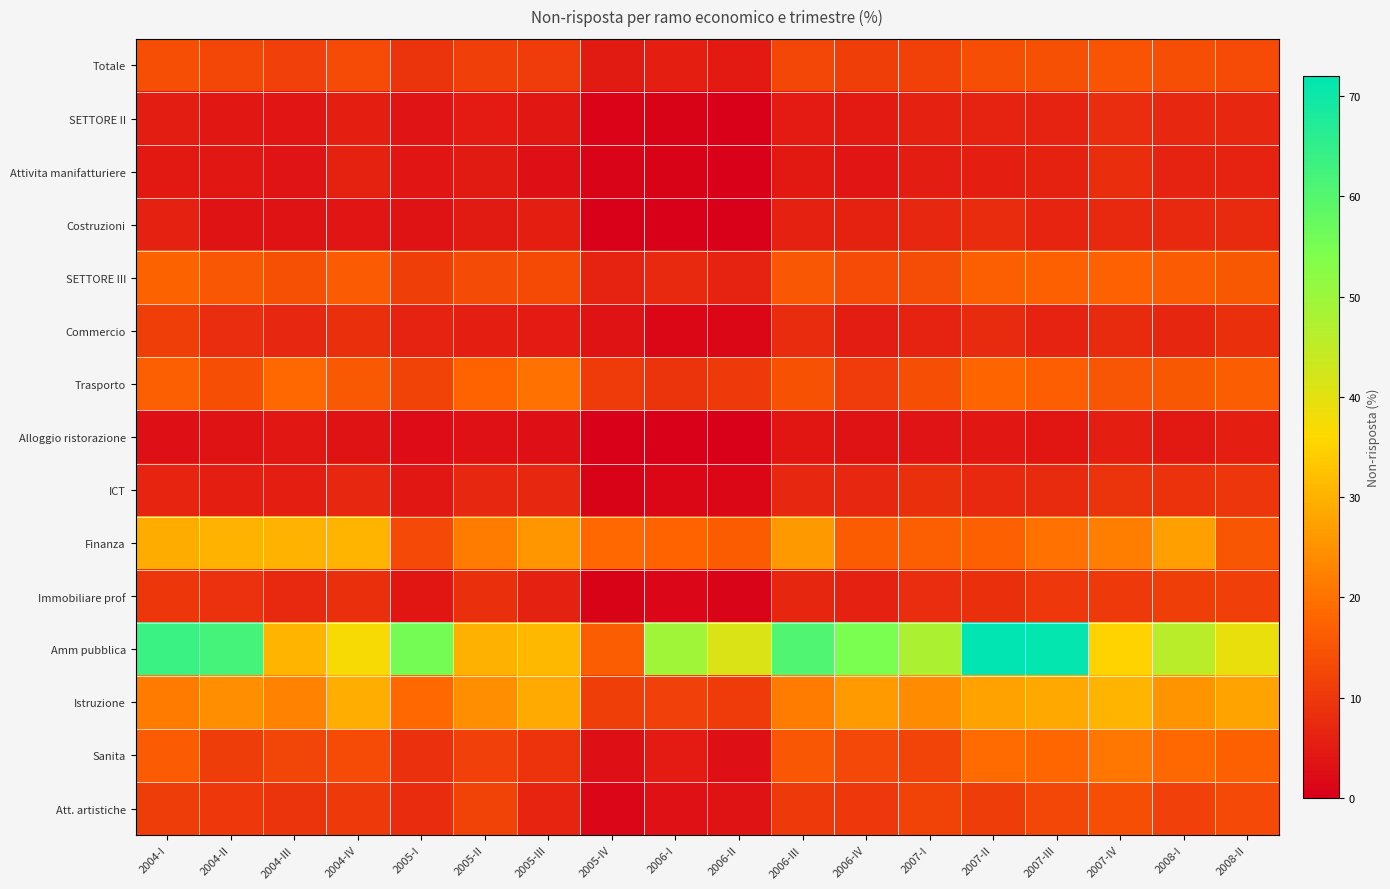

Reading left to right, transcribe all the data shown in this chart.

Totale: 2004-I=14.2	2004-II=12.6	2004-III=11.5	2004-IV=13.5	2005-I=9.1	2005-II=11.1	2005-III=10.8	2005-IV=4.8	2006-I=5.4	2006-II=4.7	2006-III=12.7	2006-IV=11.1	2007-I=11.6	2007-II=14.1	2007-III=14.2	2007-IV=14.9	2008-I=13.9	2008-II=13.4
SETTORE II: 2004-I=5.2	2004-II=4.3	2004-III=3.9	2004-IV=5.6	2005-I=3.7	2005-II=5.0	2005-III=4.1	2005-IV=0.7	2006-I=0.6	2006-II=0.4	2006-III=5.0	2006-IV=4.7	2007-I=6.0	2007-II=6.4	2007-III=6.4	2007-IV=8.1	2008-I=7.0	2008-II=6.9
Attivita manifatturiere: 2004-I=4.6	2004-II=4.3	2004-III=3.8	2004-IV=6.1	2005-I=3.9	2005-II=4.8	2005-III=3.1	2005-IV=0.8	2006-I=0.7	2006-II=0.3	2006-III=4.4	2006-IV=3.8	2007-I=5.3	2007-II=5.6	2007-III=6.1	2007-IV=8.2	2008-I=6.4	2008-II=6.4
Costruzioni: 2004-I=5.9	2004-II=3.6	2004-III=3.4	2004-IV=3.9	2005-I=3.4	2005-II=4.8	2005-III=5.7	2005-IV=0.3	2006-I=0.3	2006-II=0.3	2006-III=6.0	2006-IV=6.1	2007-I=7.1	2007-II=7.7	2007-III=6.5	2007-IV=7.4	2008-I=7.3	2008-II=7.7
SETTORE III: 2004-I=17.4	2004-II=15.5	2004-III=14.3	2004-IV=16.2	2005-I=11.0	2005-II=13.3	2005-III=13.2	2005-IV=6.3	2006-I=7.3	2006-II=6.4	2006-III=15.5	2006-IV=13.4	2007-I=13.5	2007-II=16.9	2007-III=17.0	2007-IV=17.3	2008-I=16.3	2008-II=15.7
Commercio: 2004-I=11.1	2004-II=8.1	2004-III=7.1	2004-IV=8.5	2005-I=6.3	2005-II=5.4	2005-III=5.0	2005-IV=3.6	2006-I=1.4	2006-II=1.4	2006-III=7.9	2006-IV=5.3	2007-I=6.2	2007-II=7.7	2007-III=6.4	2007-IV=7.6	2008-I=6.8	2008-II=8.5
Trasporto: 2004-I=16.9	2004-II=13.8	2004-III=18.3	2004-IV=15.8	2005-I=11.9	2005-II=17.7	2005-III=19.7	2005-IV=10.6	2006-I=9.4	2006-II=10.4	2006-III=14.6	2006-IV=10.7	2007-I=14.0	2007-II=17.9	2007-III=16.7	2007-IV=15.1	2008-I=15.7	2008-II=16.5
Alloggio ristorazione: 2004-I=3.1	2004-II=3.6	2004-III=4.1	2004-IV=3.5	2005-I=2.4	2005-II=3.2	2005-III=3.0	2005-IV=0.4	2006-I=0.3	2006-II=0.3	2006-III=4.0	2006-IV=3.6	2007-I=3.7	2007-II=4.3	2007-III=4.0	2007-IV=5.6	2008-I=4.4	2008-II=5.5
ICT: 2004-I=6.6	2004-II=5.6	2004-III=5.7	2004-IV=7.0	2005-I=4.2	2005-II=7.2	2005-III=7.1	2005-IV=0.7	2006-I=1.4	2006-II=1.4	2006-III=7.0	2006-IV=7.0	2007-I=8.6	2007-II=7.3	2007-III=7.6	2007-IV=9.4	2008-I=9.0	2008-II=9.7
Finanza: 2004-I=29.0	2004-II=30.0	2004-III=30.2	2004-IV=30.5	2005-I=13.0	2005-II=21.6	2005-III=25.7	2005-IV=18.1	2006-I=17.6	2006-II=16.4	2006-III=26.0	2006-IV=16.4	2007-I=16.9	2007-II=17.0	2007-III=19.8	2007-IV=21.8	2008-I=27.1	2008-II=15.2
Immobiliare prof: 2004-I=9.9	2004-II=8.8	2004-III=7.3	2004-IV=8.3	2005-I=4.1	2005-II=8.3	2005-III=6.0	2005-IV=0.7	2006-I=1.1	2006-II=1.0	2006-III=6.8	2006-IV=6.0	2007-I=8.1	2007-II=8.4	2007-III=10.0	2007-IV=10.4	2008-I=11.0	2008-II=11.4
Amm pubblica: 2004-I=63.7	2004-II=62.1	2004-III=30.3	2004-IV=37.1	2005-I=55.5	2005-II=29.9	2005-III=31.0	2005-IV=16.5	2006-I=49.2	2006-II=41.1	2006-III=60.6	2006-IV=54.6	2007-I=47.8	2007-II=72.0	2007-III=71.4	2007-IV=35.2	2008-I=45.6	2008-II=39.2
Istruzione: 2004-I=21.4	2004-II=24.5	2004-III=22.7	2004-IV=29.3	2005-I=18.3	2005-II=24.3	2005-III=28.8	2005-IV=11.1	2006-I=11.5	2006-II=10.7	2006-III=21.6	2006-IV=26.3	2007-I=23.9	2007-II=27.4	2007-III=28.7	2007-IV=30.4	2008-I=25.4	2008-II=27.6
Sanita: 2004-I=16.3	2004-II=11.0	2004-III=12.4	2004-IV=13.4	2005-I=8.6	2005-II=11.5	2005-III=9.2	2005-IV=2.9	2006-I=5.0	2006-II=2.9	2006-III=15.5	2006-IV=12.9	2007-I=12.0	2007-II=19.0	2007-III=18.0	2007-IV=20.8	2008-I=18.4	2008-II=17.0
Att. artistiche: 2004-I=10.9	2004-II=10.0	2004-III=9.3	2004-IV=10.2	2005-I=8.0	2005-II=11.9	2005-III=6.6	2005-IV=1.3	2006-I=3.2	2006-II=3.3	2006-III=10.2	2006-IV=10.1	2007-I=11.7	2007-II=11.0	2007-III=12.7	2007-IV=14.1	2008-I=11.5	2008-II=13.0